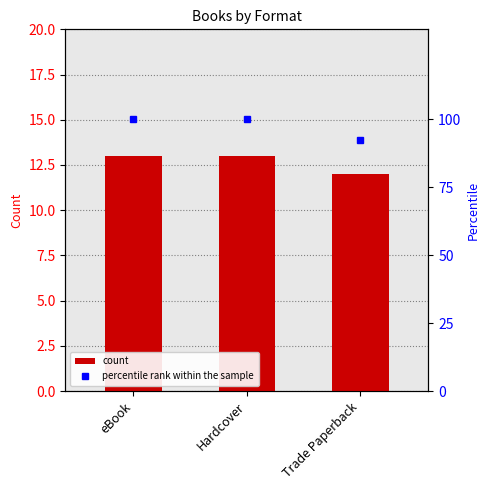

Reading left to right, extract all data points from this chart.

count: 13.0	13.0	12.0
percentile rank within the sample: 100.0	100.0	92.3